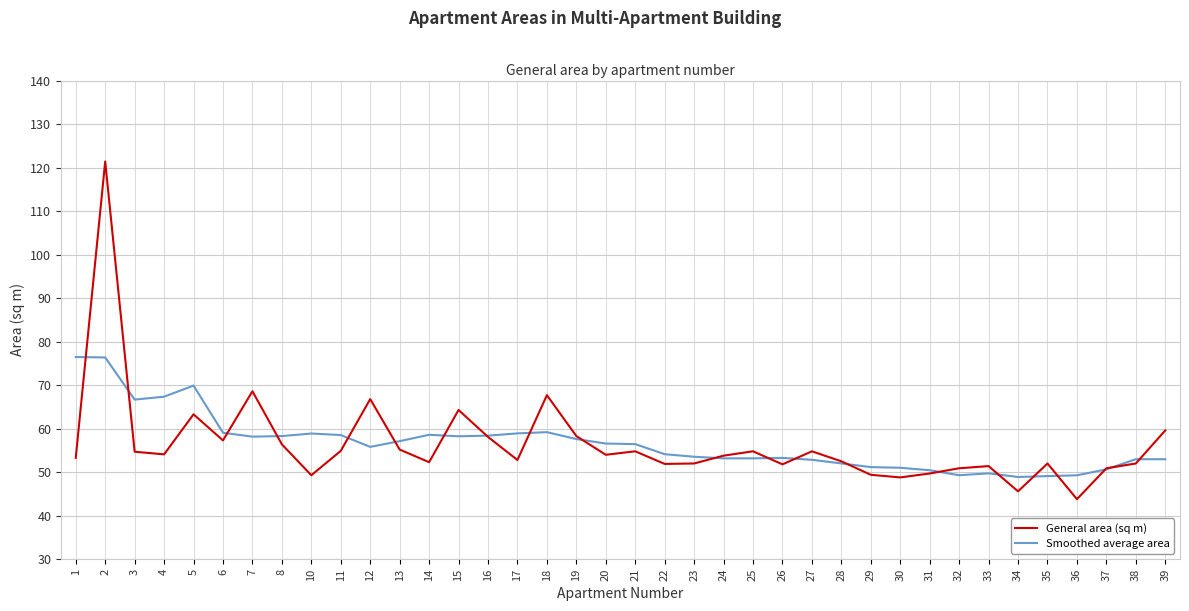

What is the greatest value displayed?

121.4